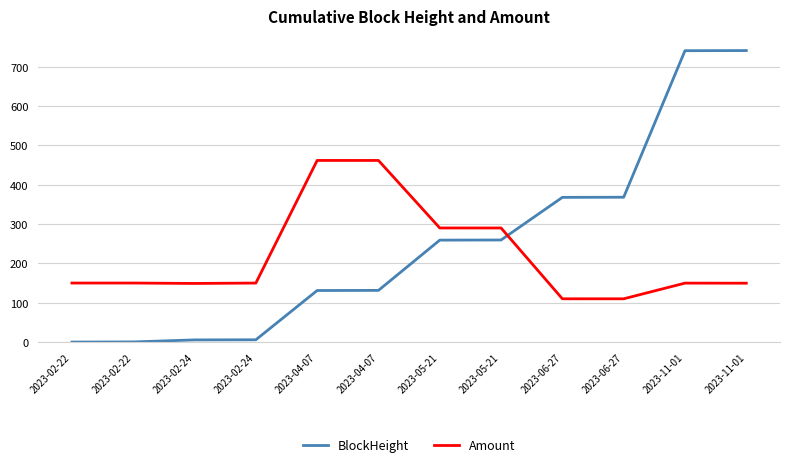

How many lines are shown in the chart?

2